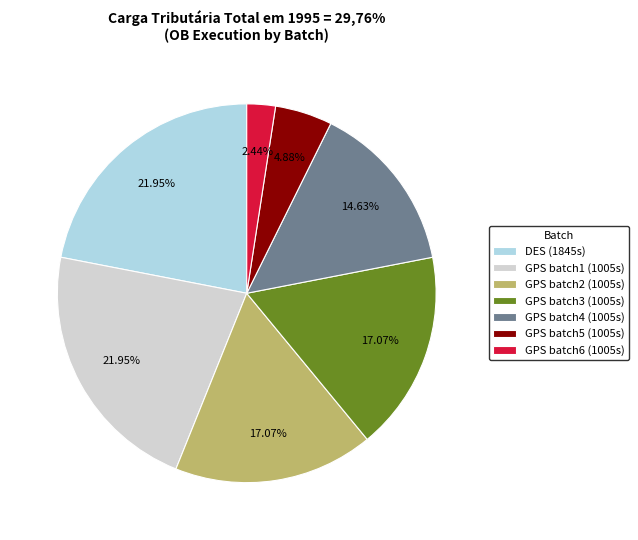

Is GPS batch6 (1005s) the majority of the pie?

No